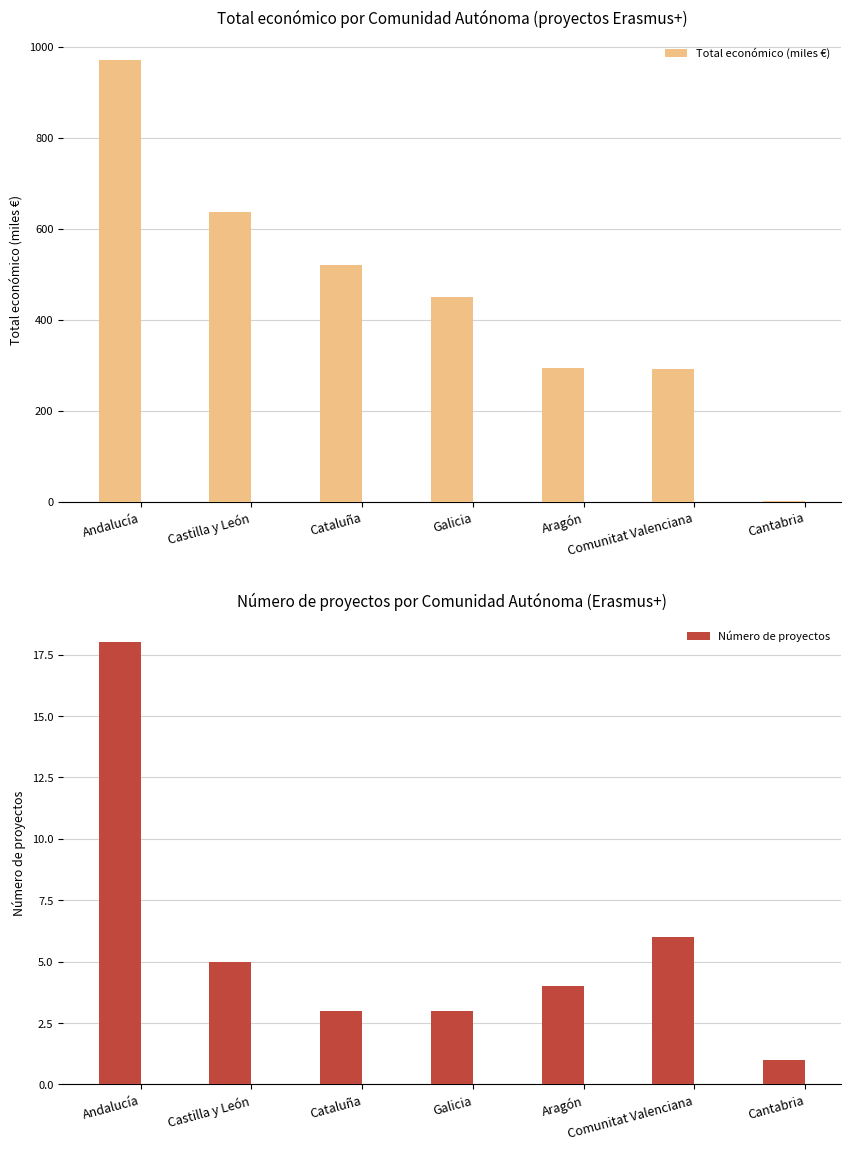

List the labels in order of Número de proyectos value, smallest first.

Cantabria, Cataluña, Galicia, Aragón, Castilla y León, Comunitat Valenciana, Andalucía